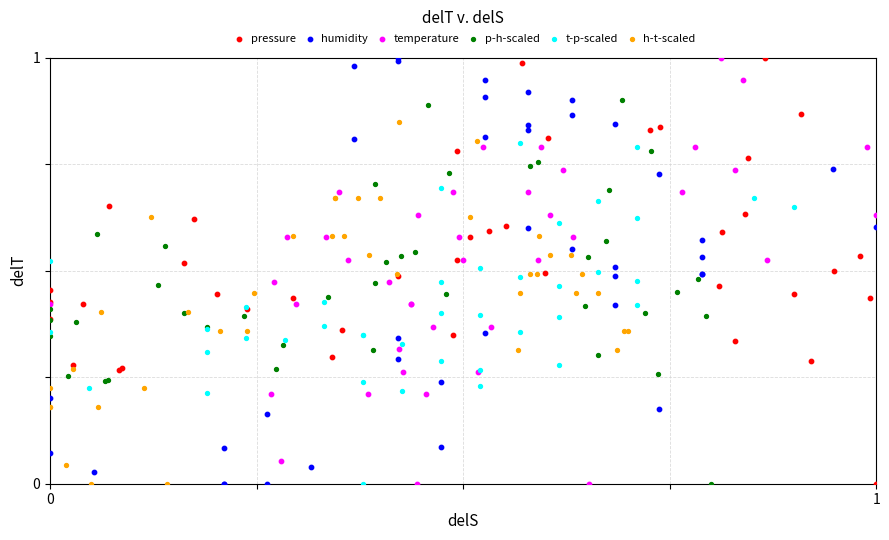

What are all the series names shown in the legend?

pressure, humidity, temperature, p-h-scaled, t-p-scaled, h-t-scaled